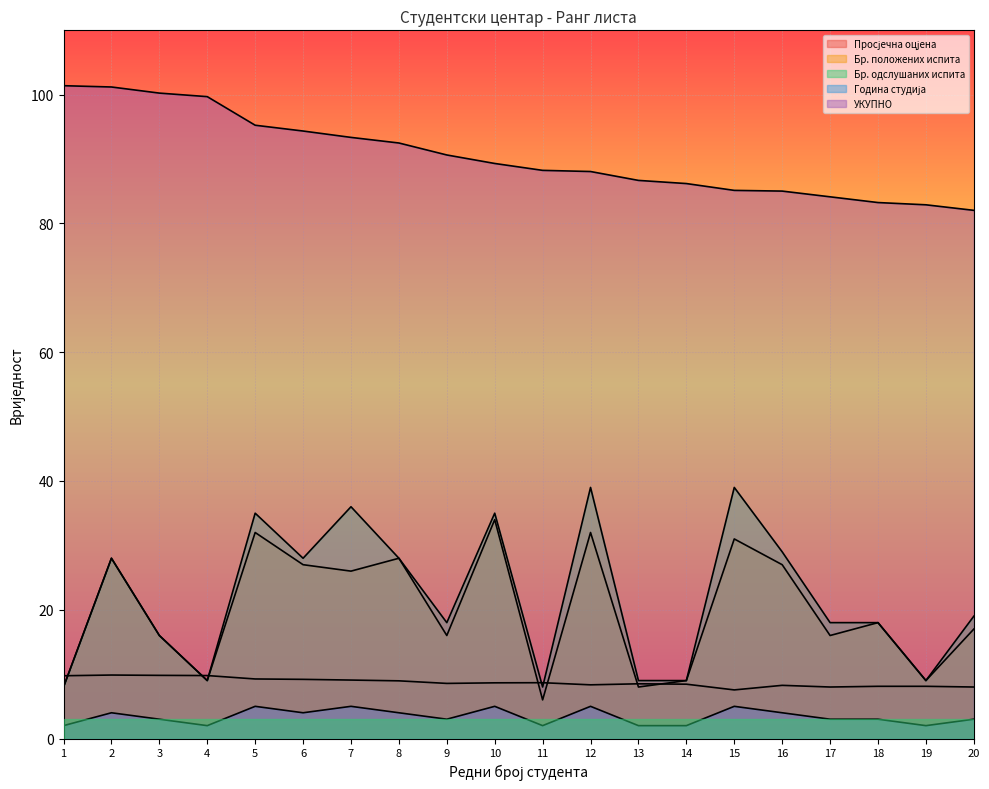

Count the number of categories in the chart.

20